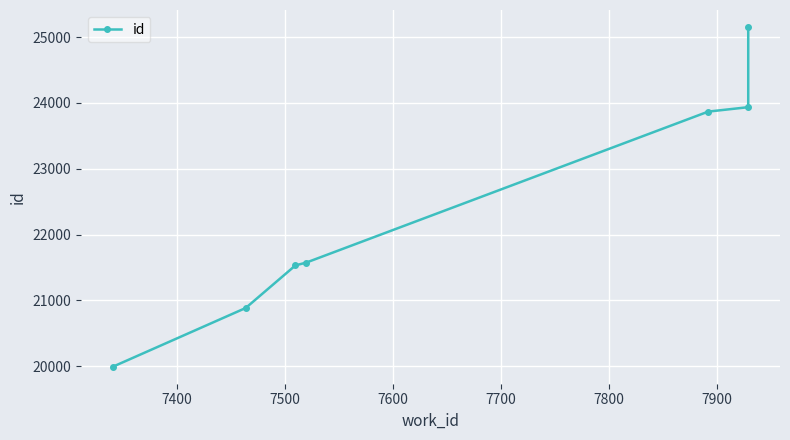

What is the average value?

22420